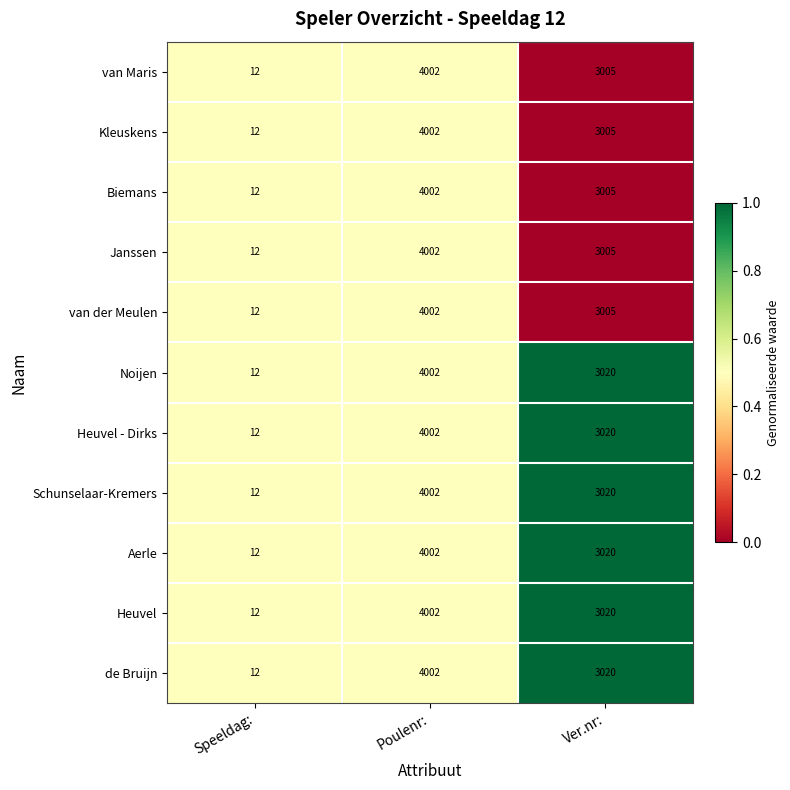

Is the value of van der Meulen at Ver.nr: greater than the value of Aerle at Speeldag:?

Yes